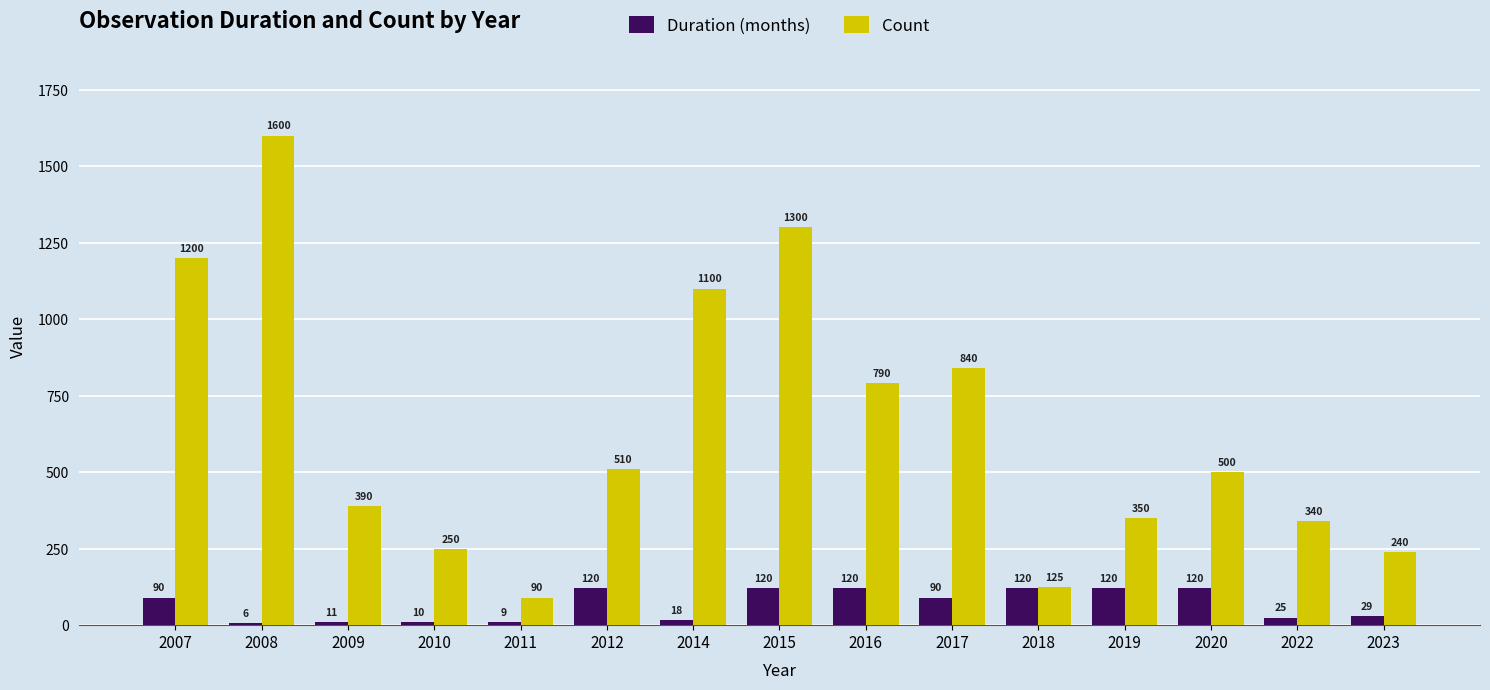

What are all the series names shown in the legend?

Duration (months), Count